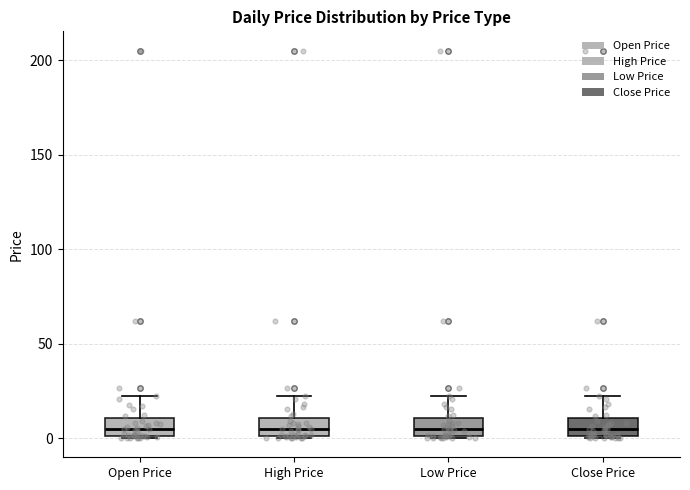

Where is the upper edge of the box for Close Price on the y-axis? The values are not printed on the chart, so give them approximately, as read against the axis.

10